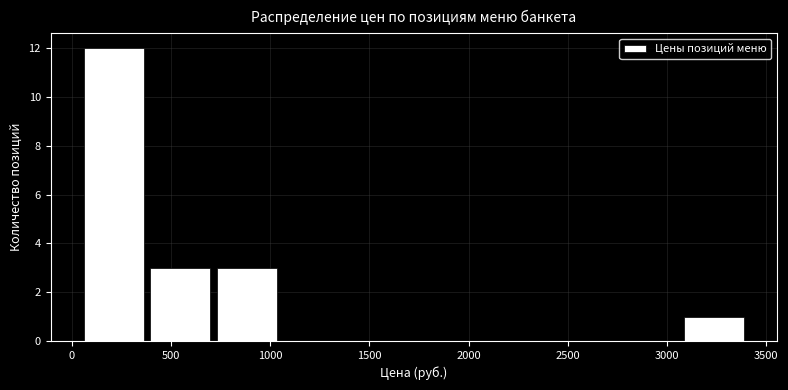

Reading left to right, transcribe this chart: for each bar, give the range it covers on the x-axis and its height. Neither the bar edges nor the heights are printed on the chart, so give them approximately, as read against the axes.

50 to 400: 12
400 to 750: 3
750 to 1050: 3
1050 to 1400: 0
1400 to 1750: 0
1750 to 2100: 0
2100 to 2400: 0
2400 to 2750: 0
2750 to 3100: 0
3100 to 3400: 1